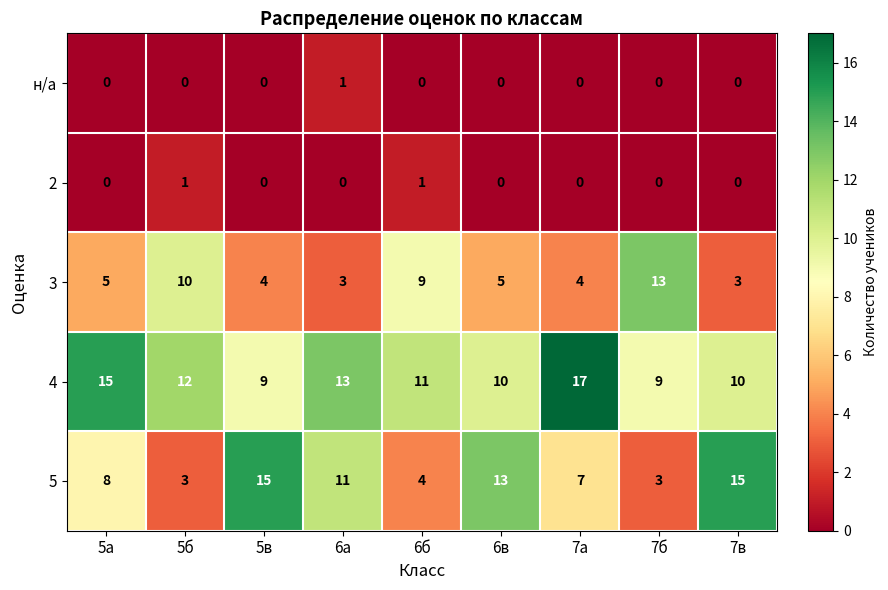

How many data points does each series have?

9